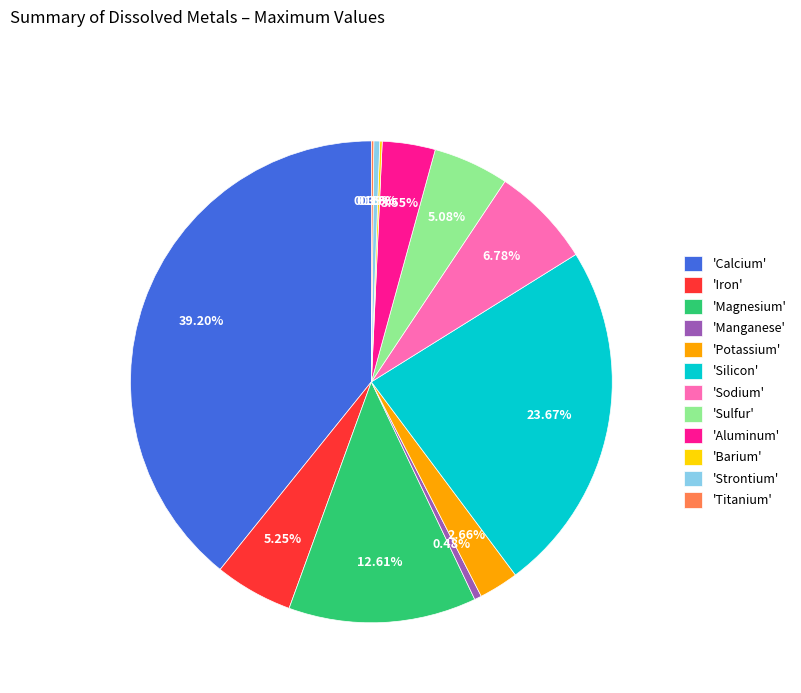

To the nearest percent, what is the difference between the largest and smallest slice percentages?

39%